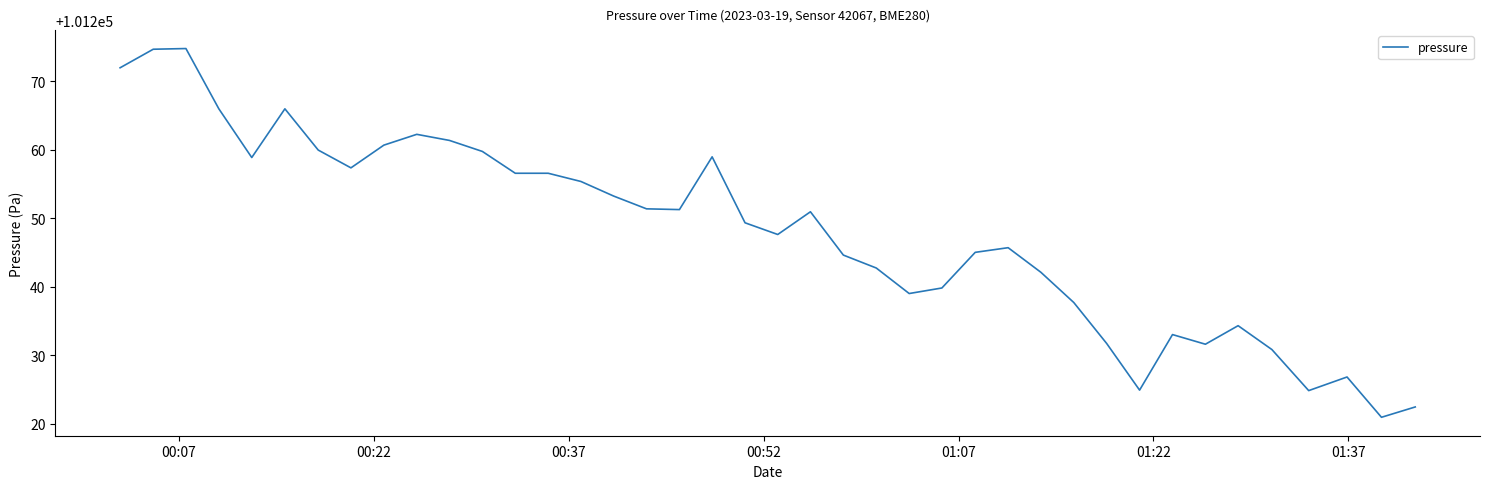

How many lines are shown in the chart?

1